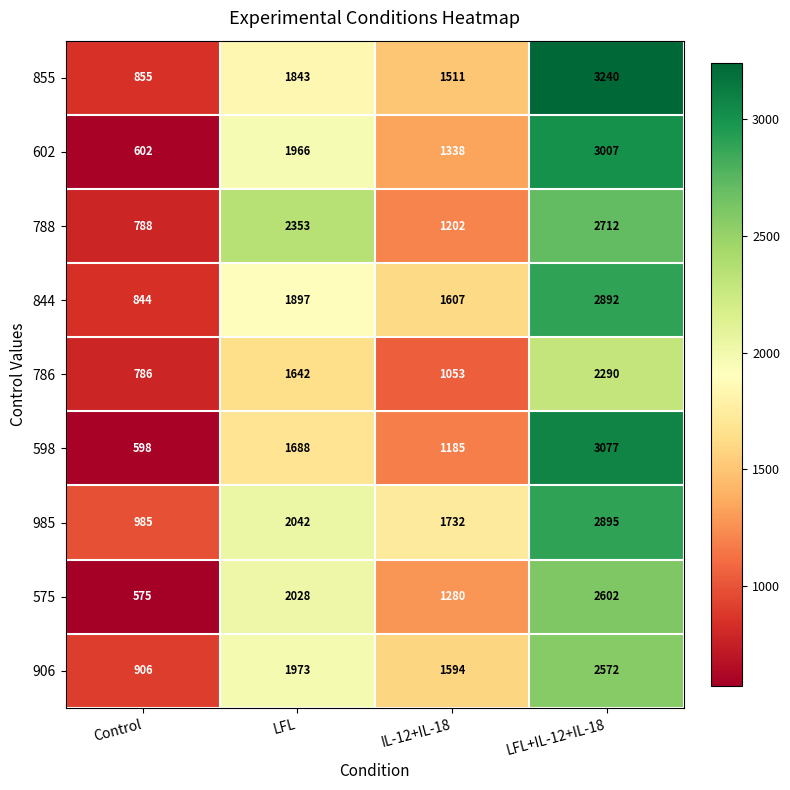

What is the greatest value displayed?

3240